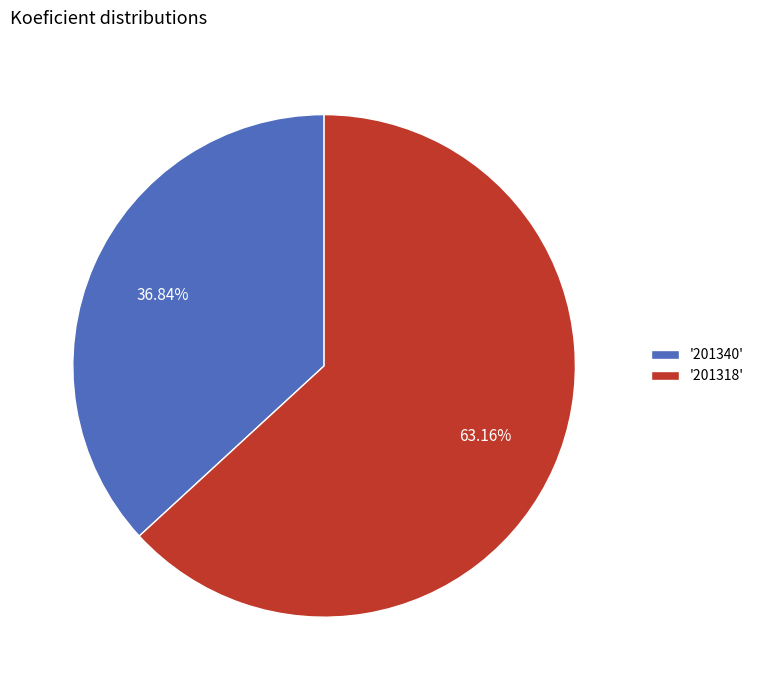

Does any single category account for the majority?

Yes